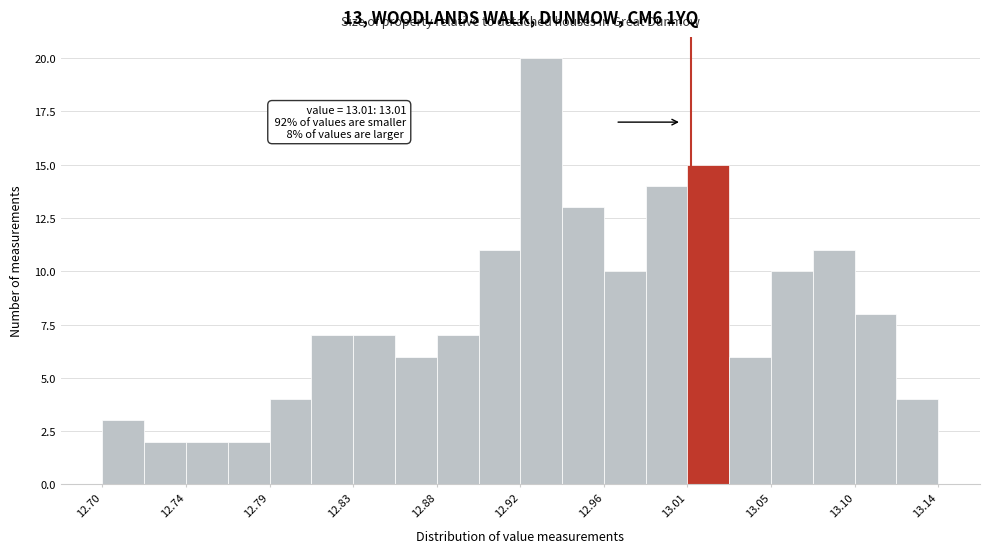

Which range on the x-axis has the tallest bar?

12.920 to 12.942